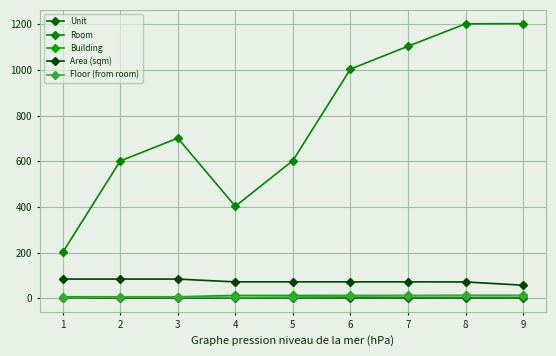

Which series changed the most between 1 and 3?

Room